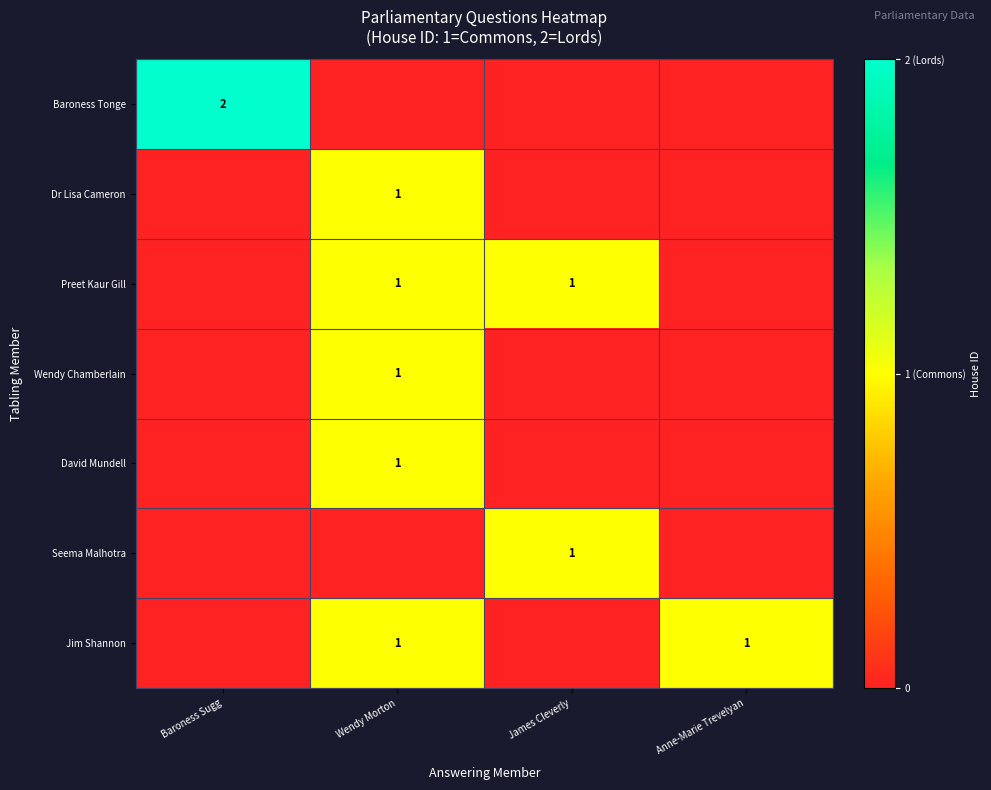

The Jim Shannon series shows 2 at Anne-Marie Trevelyan. True or false?

False